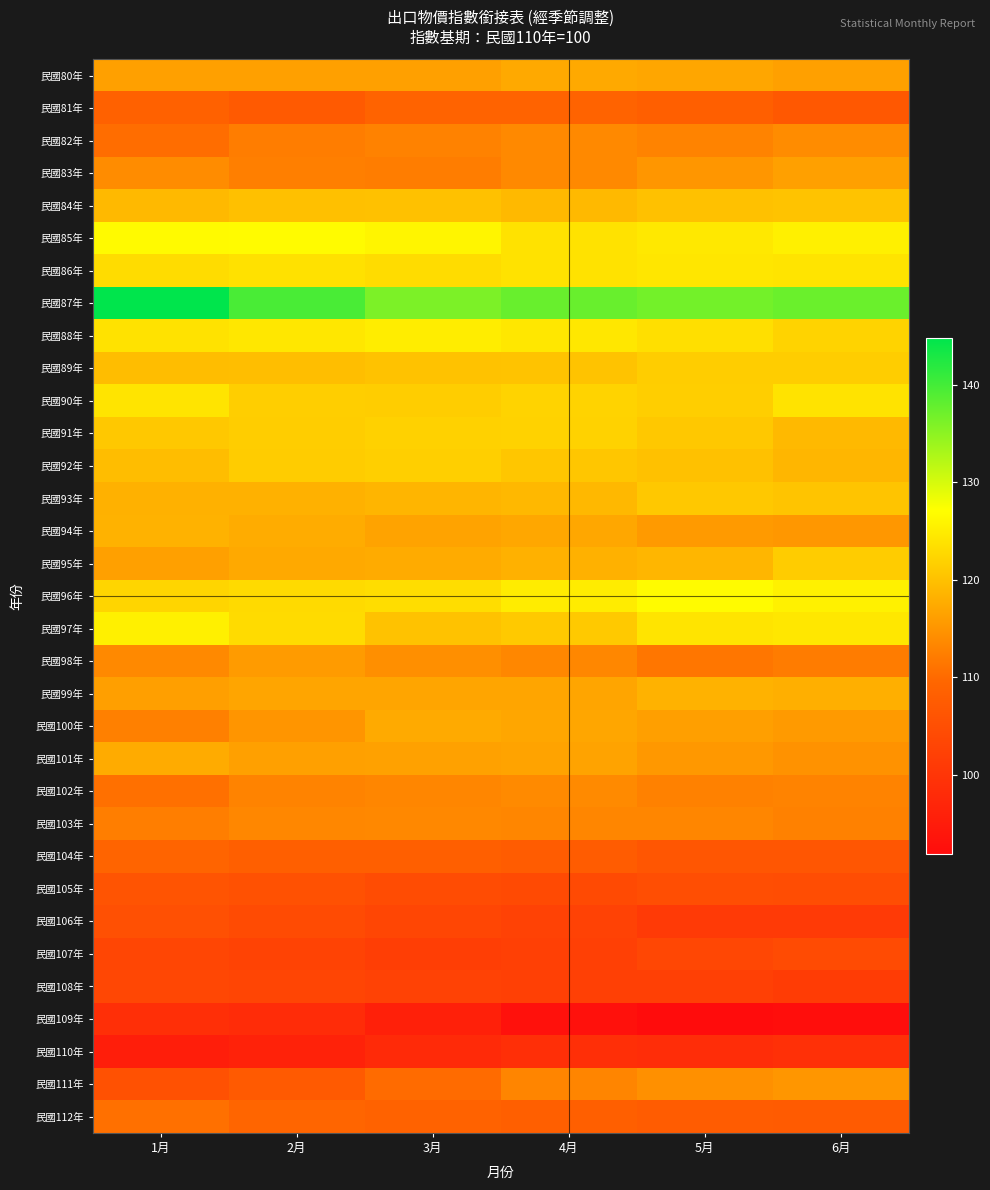

Reading left to right, list all the values displayed in this chart.

民國80年: 1月=116.3	2月=116.3	3月=116.3	4月=117.2	5月=116.9	6月=116.2
民國81年: 1月=108.7	2月=107.4	3月=109.0	4月=109.1	5月=108.2	6月=106.8
民國82年: 1月=110.5	2月=112.3	3月=112.8	4月=113.6	5月=112.9	6月=113.9
民國83年: 1月=114.0	2月=112.5	3月=112.3	4月=113.7	5月=115.1	6月=116.3
民國84年: 1月=119.2	2月=119.9	3月=120.0	4月=119.1	5月=120.1	6月=120.2
民國85年: 1月=126.7	2月=126.8	3月=126.0	4月=123.8	5月=124.5	6月=125.4
民國86年: 1月=123.1	2月=123.7	3月=123.1	4月=123.8	5月=124.2	6月=124.1
民國87年: 1月=144.7	2月=139.6	3月=136.1	4月=137.5	5月=136.8	6月=137.4
民國88年: 1月=123.9	2月=124.3	3月=125.1	4月=124.4	5月=123.5	6月=122.1
民國89年: 1月=119.6	2月=119.8	3月=120.1	4月=120.3	5月=121.5	6月=121.5
民國90年: 1月=124.0	2月=121.5	3月=121.4	4月=122.1	5月=121.6	6月=123.9
民國91年: 1月=120.8	2月=121.5	3月=121.9	4月=122.0	5月=120.8	6月=119.1
民國92年: 1月=119.6	2月=121.4	3月=121.7	4月=120.6	5月=120.0	6月=118.8
民國93年: 1月=118.2	2月=118.2	3月=118.7	4月=119.0	5月=120.8	6月=120.4
民國94年: 1月=118.3	2月=117.7	3月=116.6	4月=117.1	5月=115.6	6月=115.2
民國95年: 1月=116.3	2月=117.2	3月=117.5	4月=118.2	5月=118.8	6月=121.3
民國96年: 1月=122.3	2月=122.9	3月=123.2	4月=125.0	5月=126.7	6月=125.7
民國97年: 1月=125.5	2月=123.1	3月=120.1	4月=121.0	5月=124.0	6月=124.4
民國98年: 1月=113.6	2月=115.7	3月=114.4	4月=113.5	5月=111.4	6月=112.1
民國99年: 1月=116.1	2月=116.8	3月=116.9	4月=116.8	5月=118.3	6月=118.0
民國100年: 1月=112.6	2月=115.0	3月=117.4	4月=117.0	5月=116.1	6月=115.6
民國101年: 1月=117.6	2月=116.3	3月=116.4	4月=116.6	5月=115.4	6月=114.6
民國102年: 1月=110.7	2月=112.9	3月=113.4	4月=113.7	5月=112.8	6月=112.9
民國103年: 1月=112.4	2月=113.5	3月=113.5	4月=113.3	5月=113.4	6月=112.7
民國104年: 1月=109.2	2月=108.2	3月=108.3	4月=107.6	5月=106.5	6月=106.5
民國105年: 1月=106.1	2月=105.6	3月=104.5	4月=104.2	5月=104.9	6月=104.8
民國106年: 1月=105.4	2月=104.3	3月=103.3	4月=102.5	5月=101.1	6月=101.0
民國107年: 1月=103.4	2月=102.8	3月=101.8	4月=102.2	5月=103.6	6月=104.2
民國108年: 1月=103.5	2月=103.1	3月=102.5	4月=102.1	5月=102.2	6月=101.5
民國109年: 1月=98.8	2月=98.2	3月=95.8	4月=93.1	5月=91.9	6月=92.3
民國110年: 1月=95.5	2月=96.2	3月=97.9	4月=98.9	5月=98.5	6月=99.0
民國111年: 1月=105.6	2月=107.3	3月=110.3	4月=113.1	5月=114.5	6月=115.1
民國112年: 1月=110.8	2月=109.4	3月=108.8	4月=108.3	5月=107.6	6月=107.5